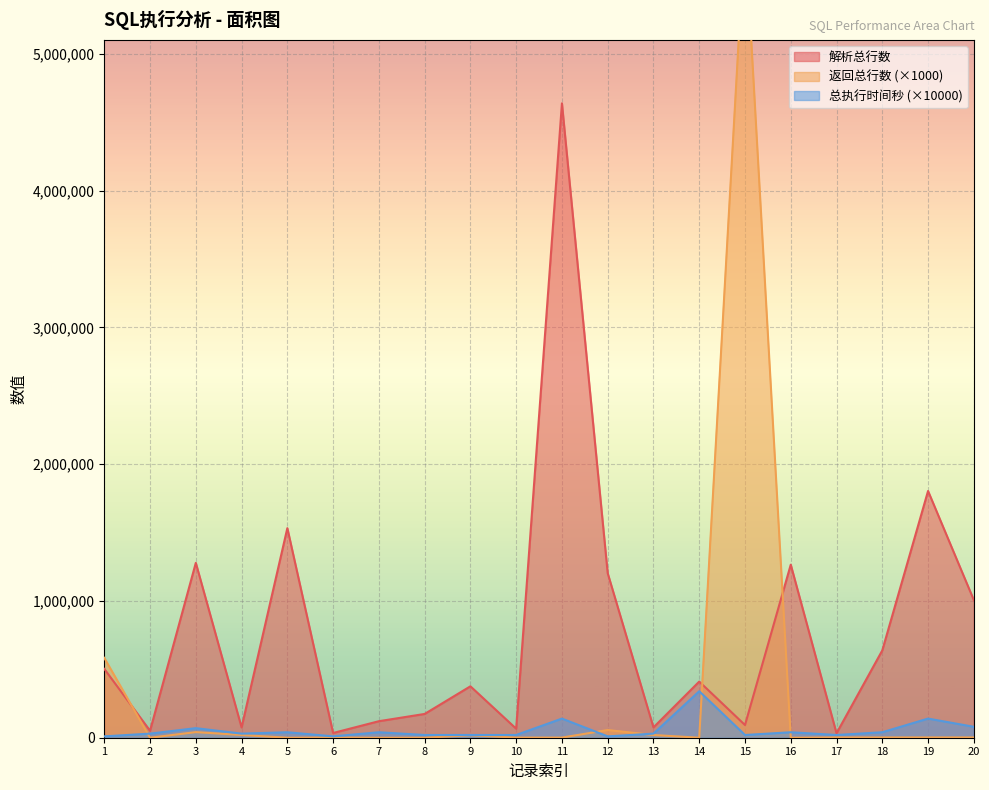

Which label corresponds to the largest value in the chart?

15